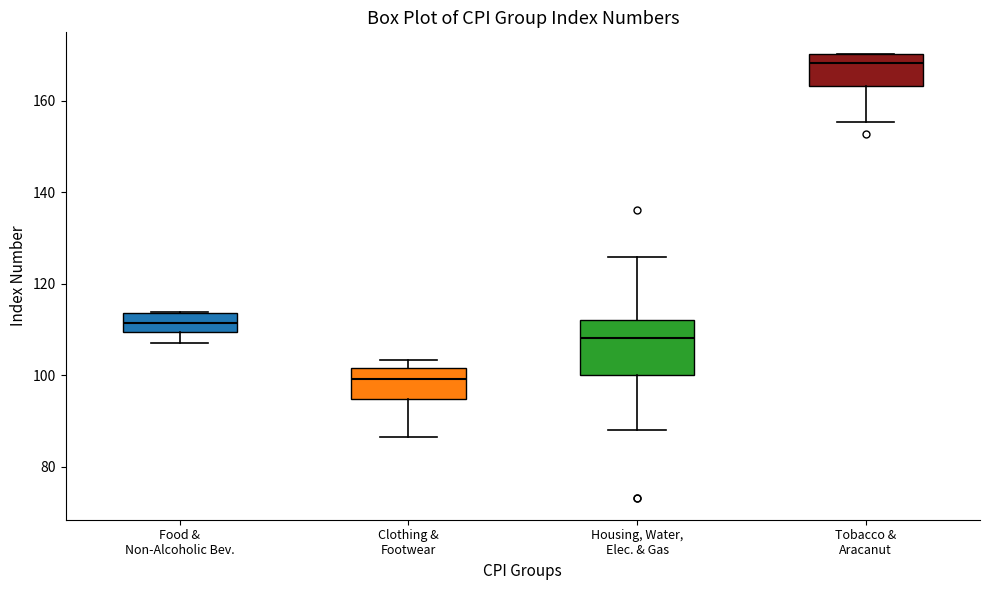

Reading left to right, read every box against the y-axis: the position of its median line, the range the box covers, and the ends of its whiskers. The values are not printed on the chart, so give them approximately, as read against the axis.

Food & Non-Alcoholic Bev.: median 112, box 110 to 114, whiskers 106 to 114
Clothing & Footwear: median 100, box 94 to 102, whiskers 86 to 104
Housing, Water, Elec. & Gas: median 108, box 100 to 112, whiskers 88 to 126
Tobacco & Aracanut: median 168, box 164 to 170, whiskers 156 to 170